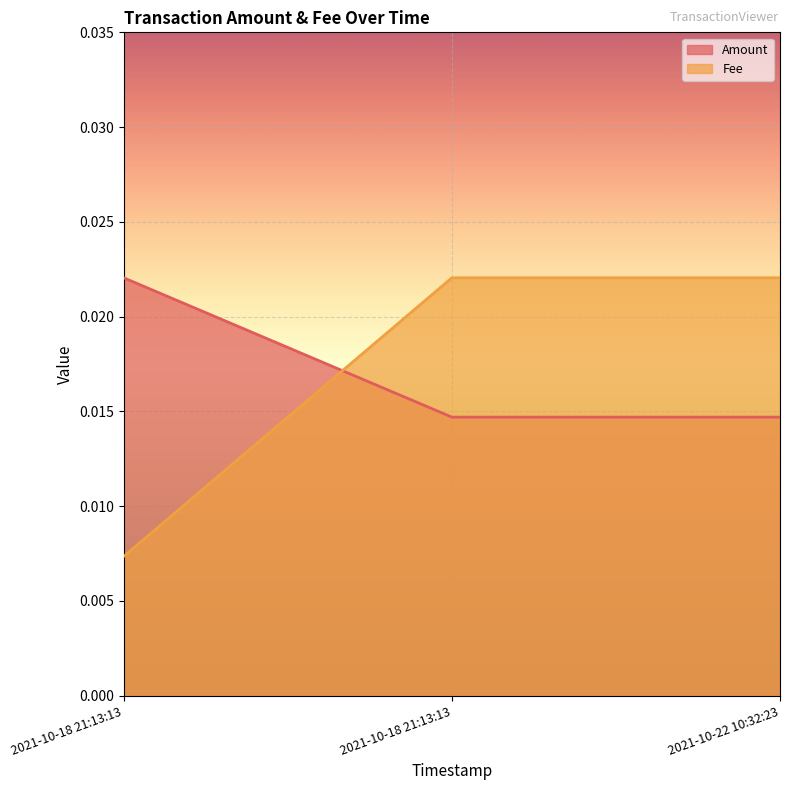

At how many categories does at least one series exceed 0?

3